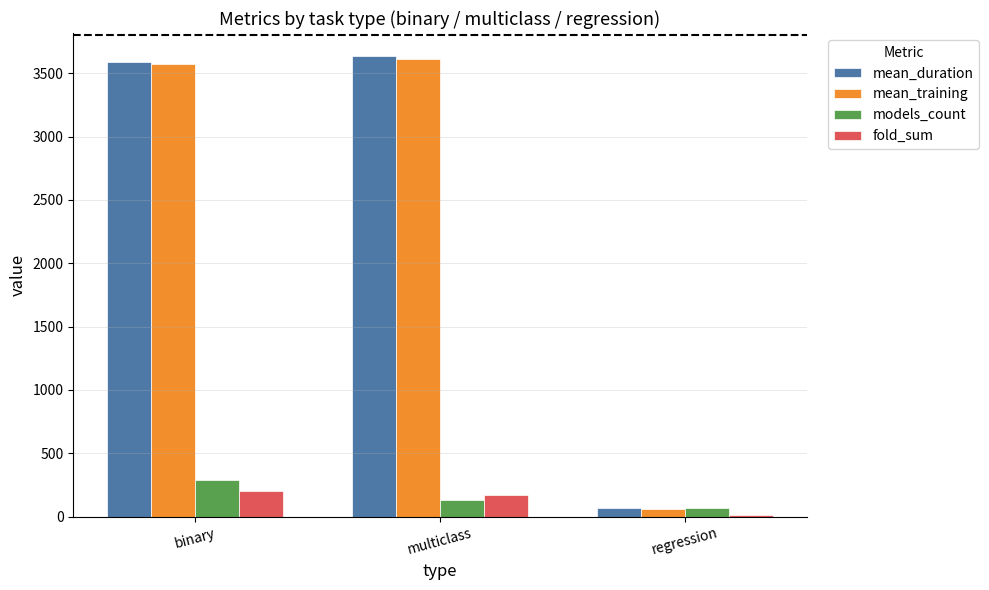

Read the models_count value at binary.

289.0